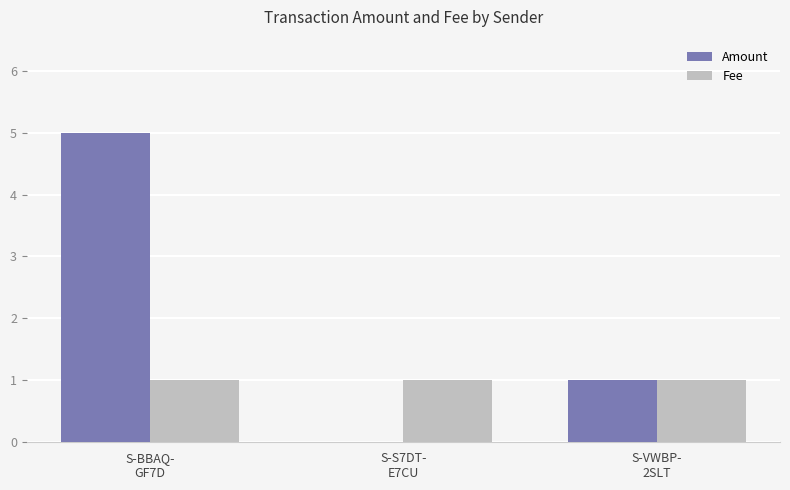

What is the maximum value shown in the chart?

5